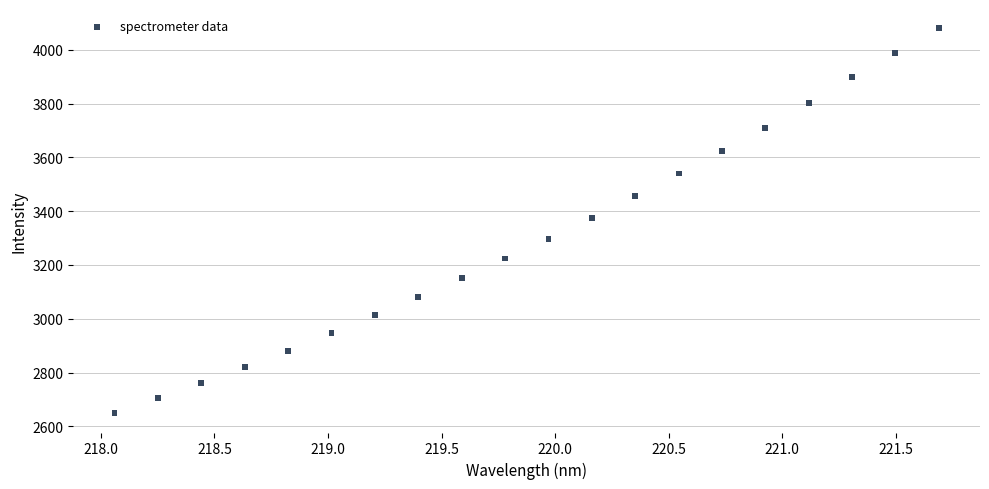

What is the range of X values (max minus min)?

3.6